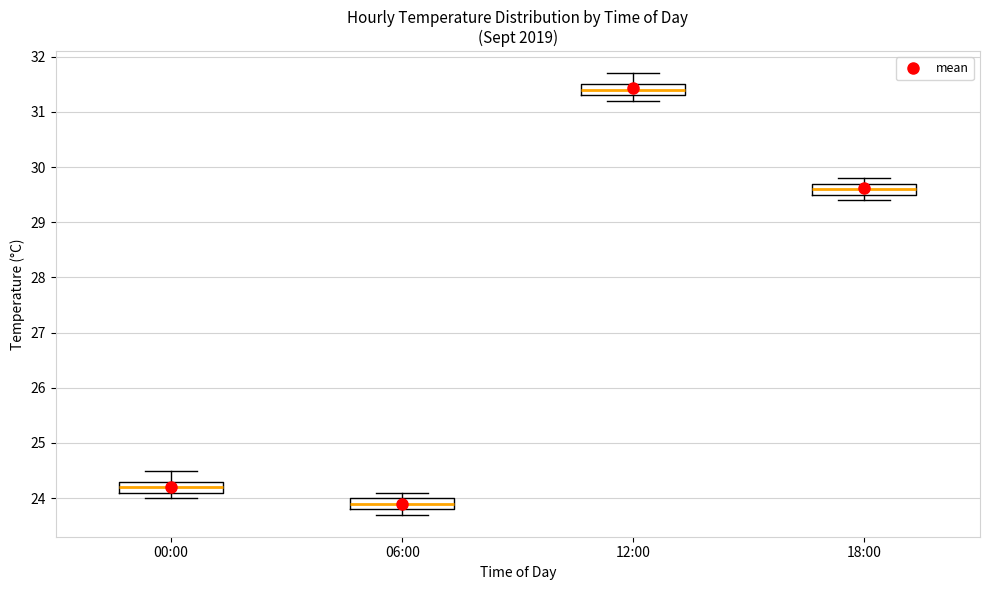

Reading left to right, read every box against the y-axis: the position of its median line, the range the box covers, and the ends of its whiskers. The values are not printed on the chart, so give them approximately, as read against the axis.

00:00: median 24.2, box 24.1 to 24.3, whiskers 24.0 to 24.5
06:00: median 23.9, box 23.8 to 24.0, whiskers 23.7 to 24.1
12:00: median 31.4, box 31.3 to 31.5, whiskers 31.2 to 31.7
18:00: median 29.6, box 29.5 to 29.7, whiskers 29.4 to 29.8